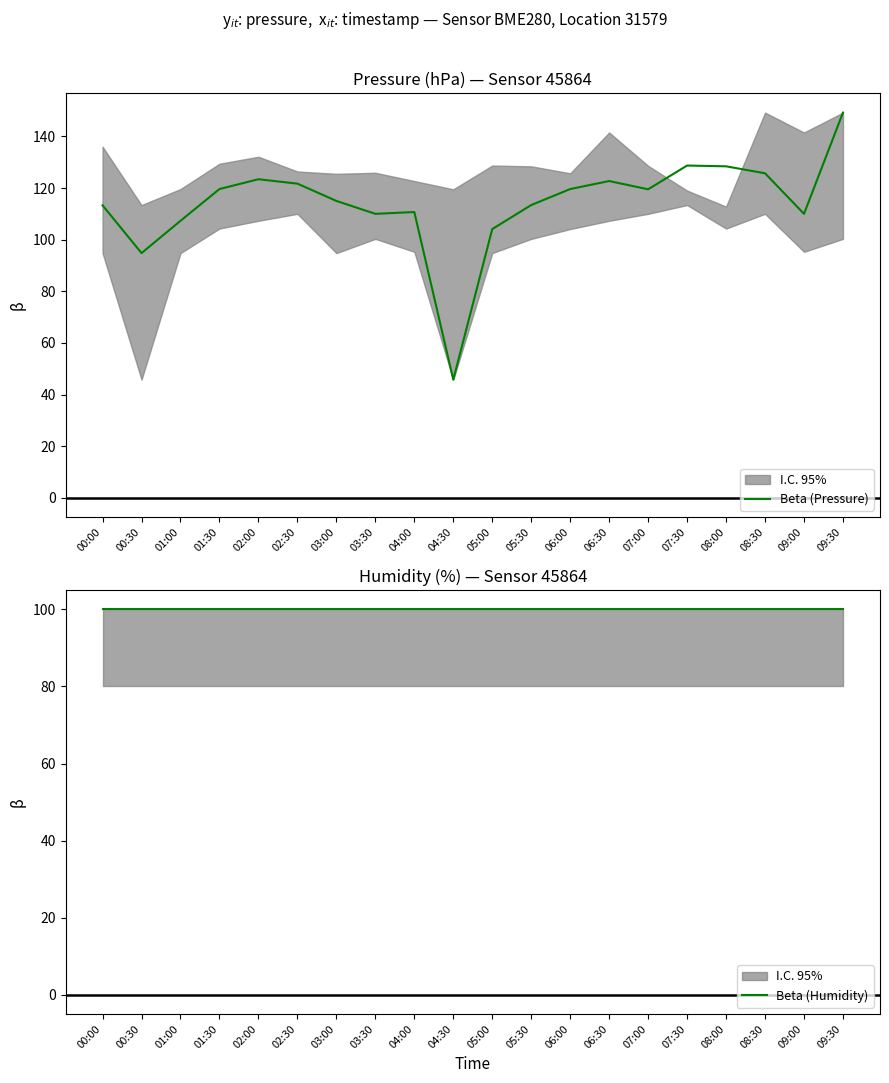

Rank the series by their maximum value, from lowest to highest.

Beta (Humidity), Beta (Pressure)